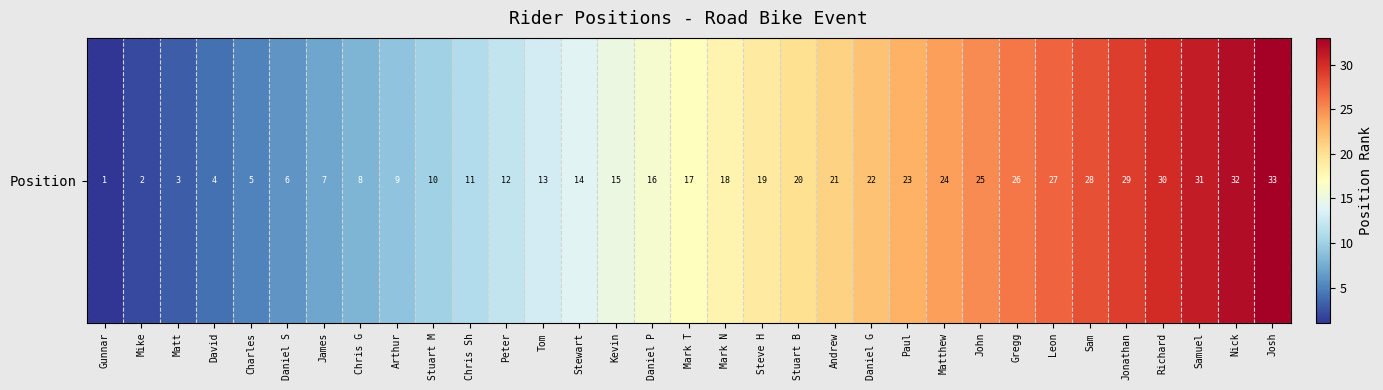

What is the greatest value displayed?

33